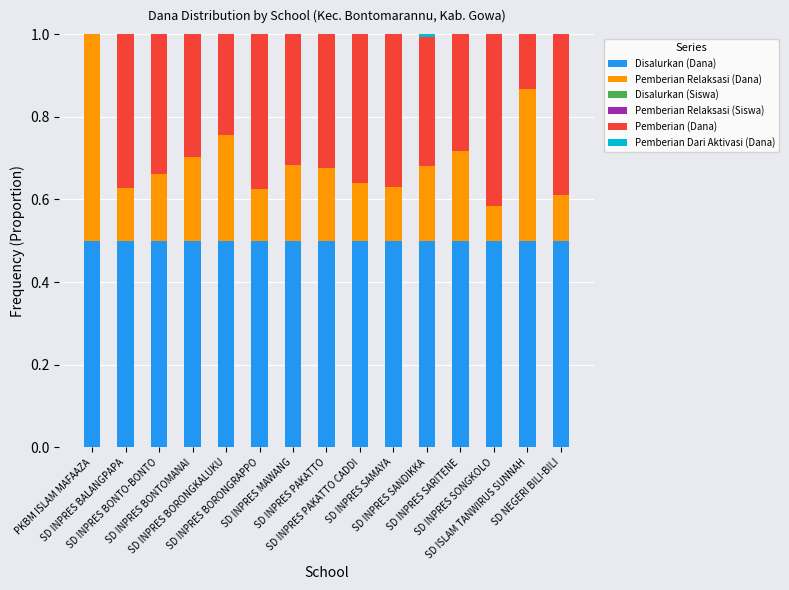

Which series has the largest range (max minus min)?

Pemberian (Dana)